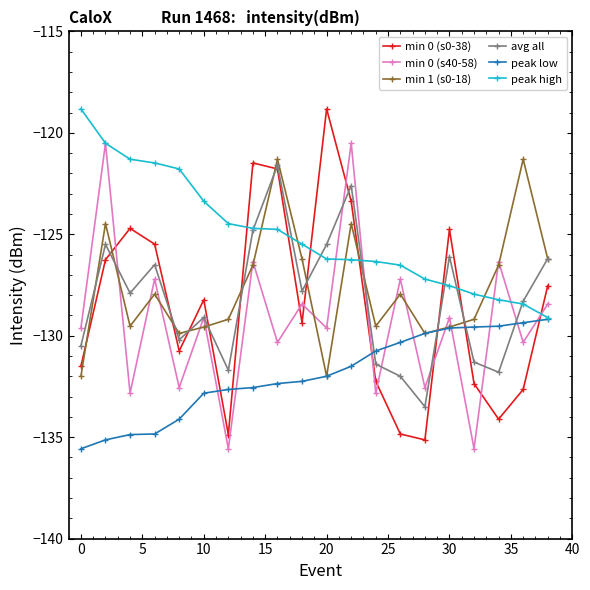

How many data points in peak low are above -131?

8